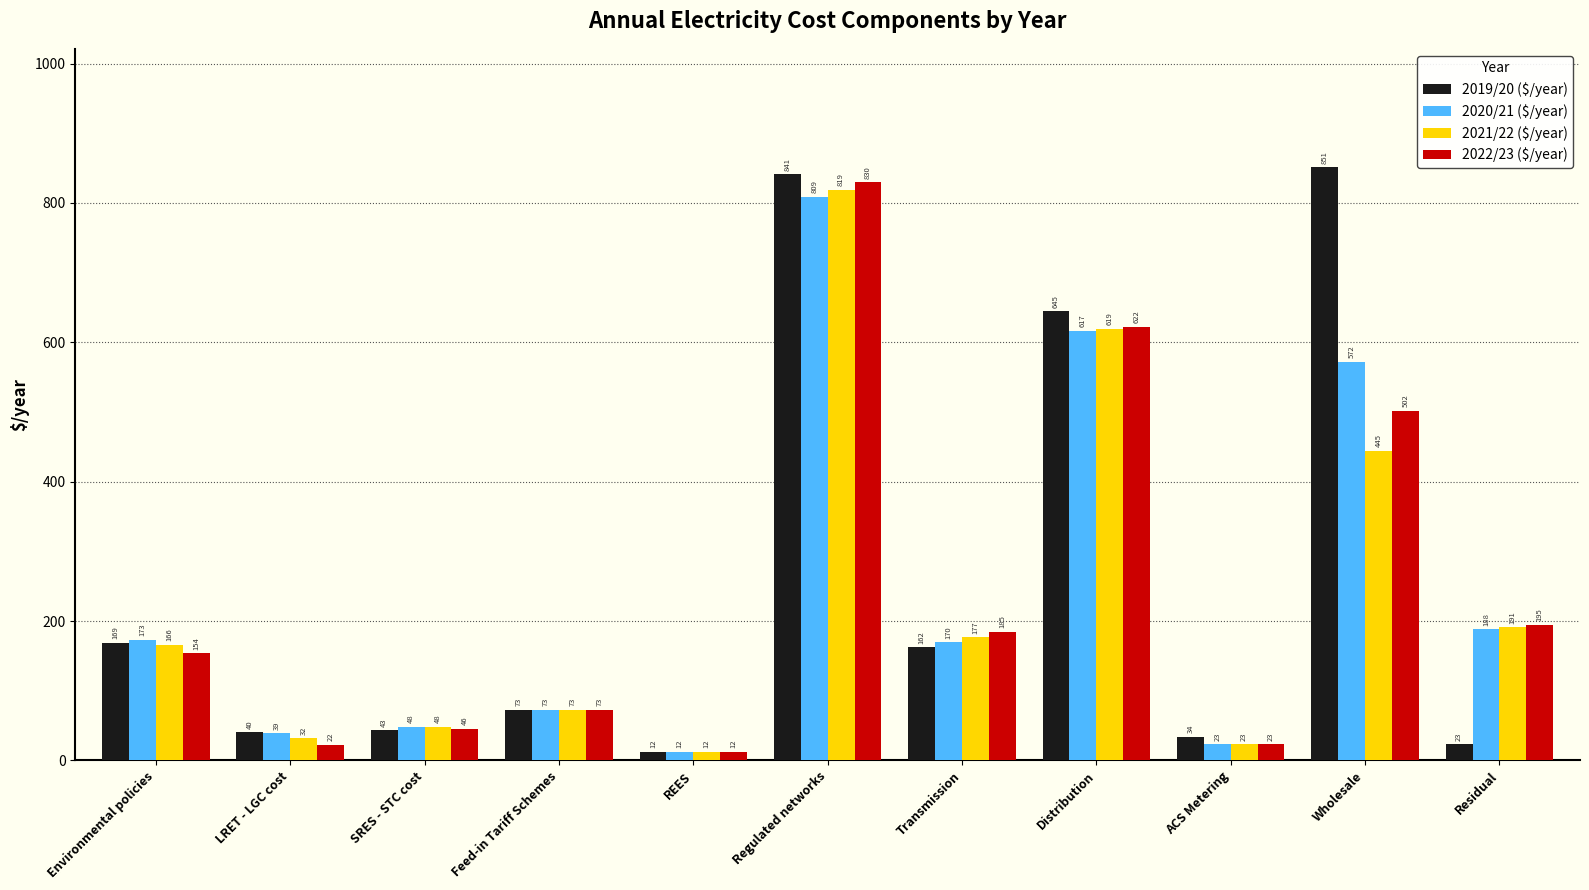

What is the maximum value for 2020/21 ($/year)?

809.0